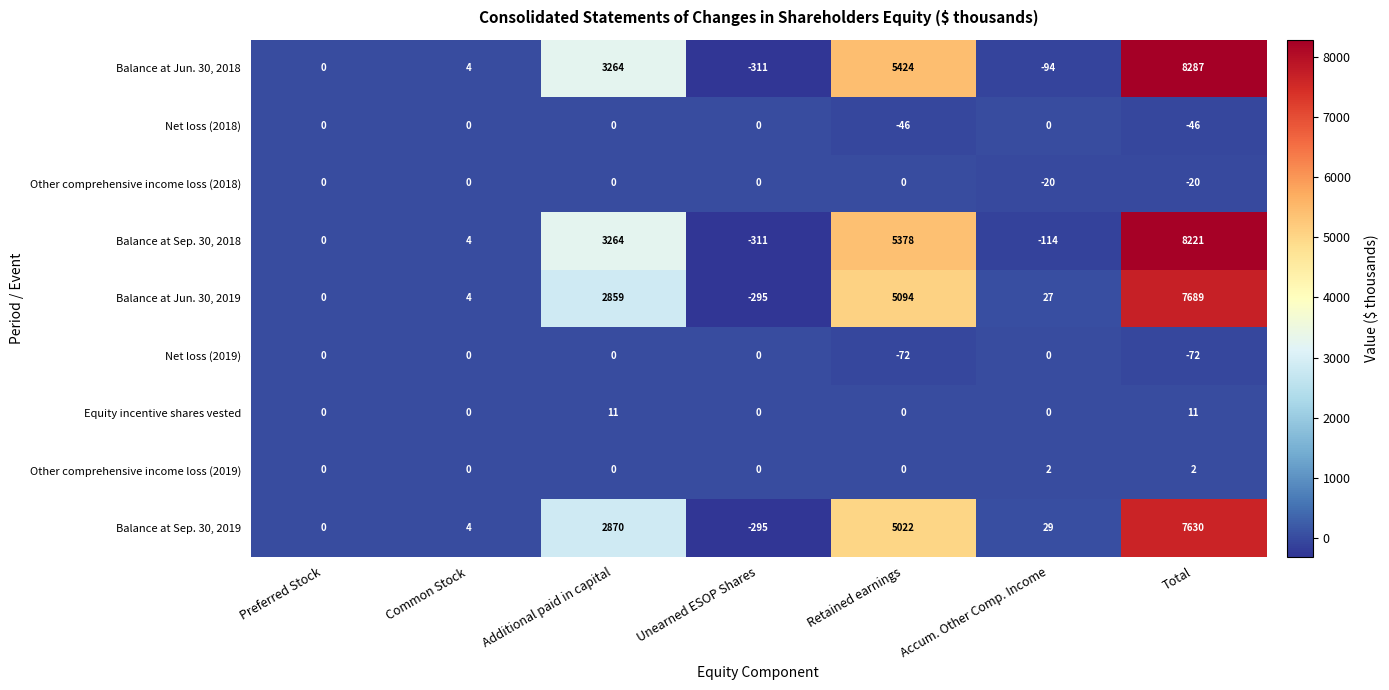

What is the difference between the maximum and second lowest values in the Balance at Sep. 30, 2019 series?

7630